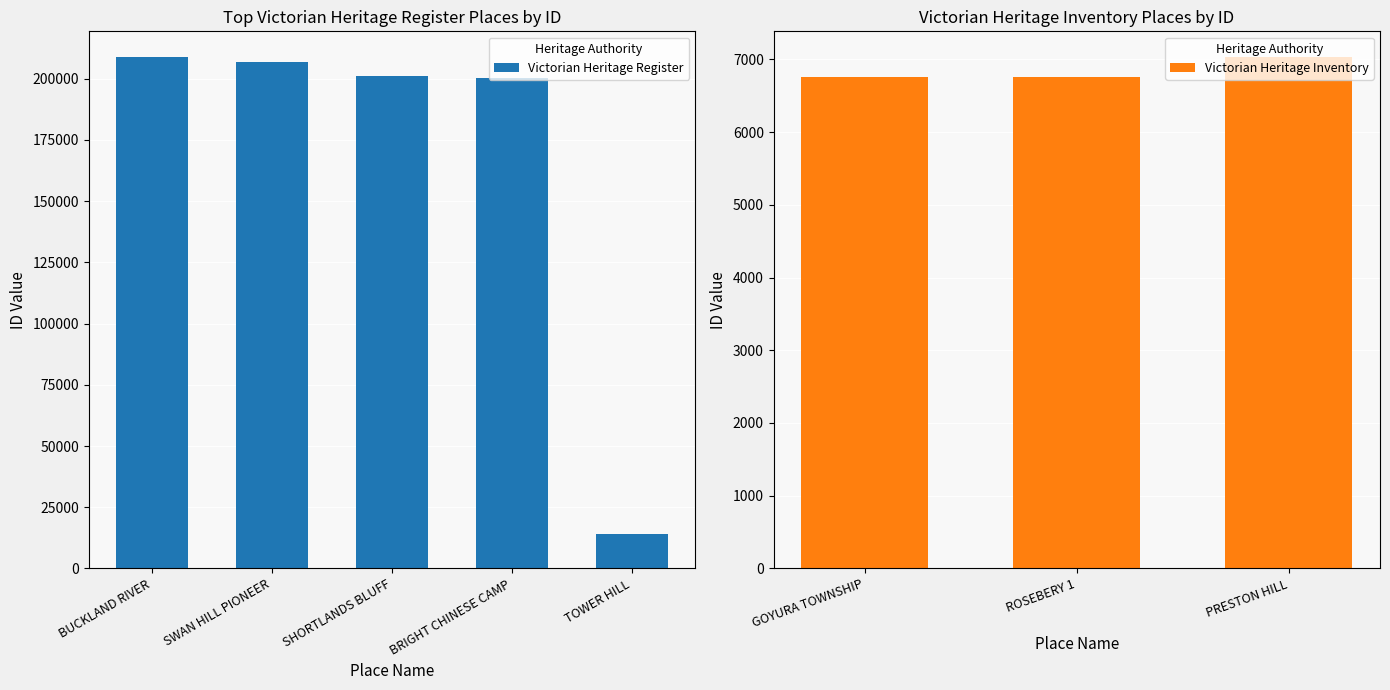

True or false: Victorian Heritage Inventory has a value of 7033 at PRESTON HILL.

True